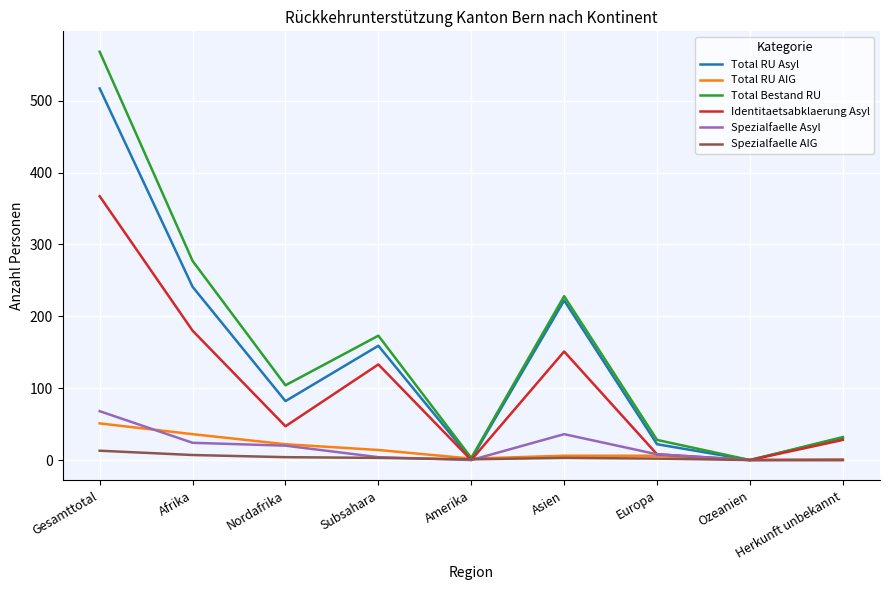

At which label is Total RU Asyl closest to 258?

Afrika